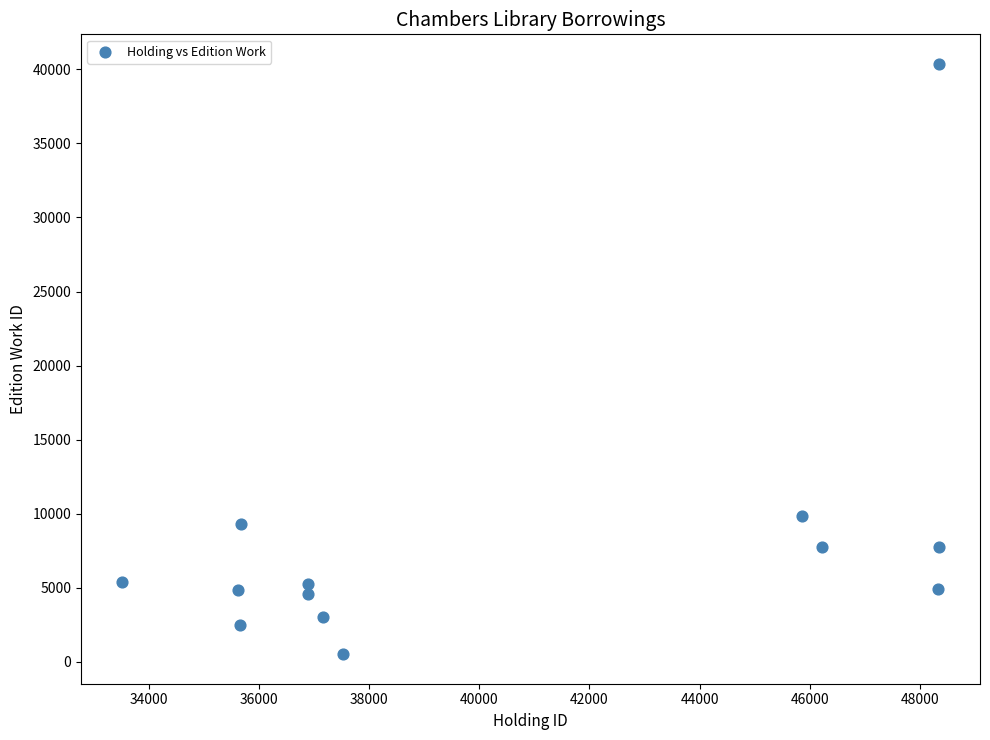

What is the range of X values (max minus min)?

14841